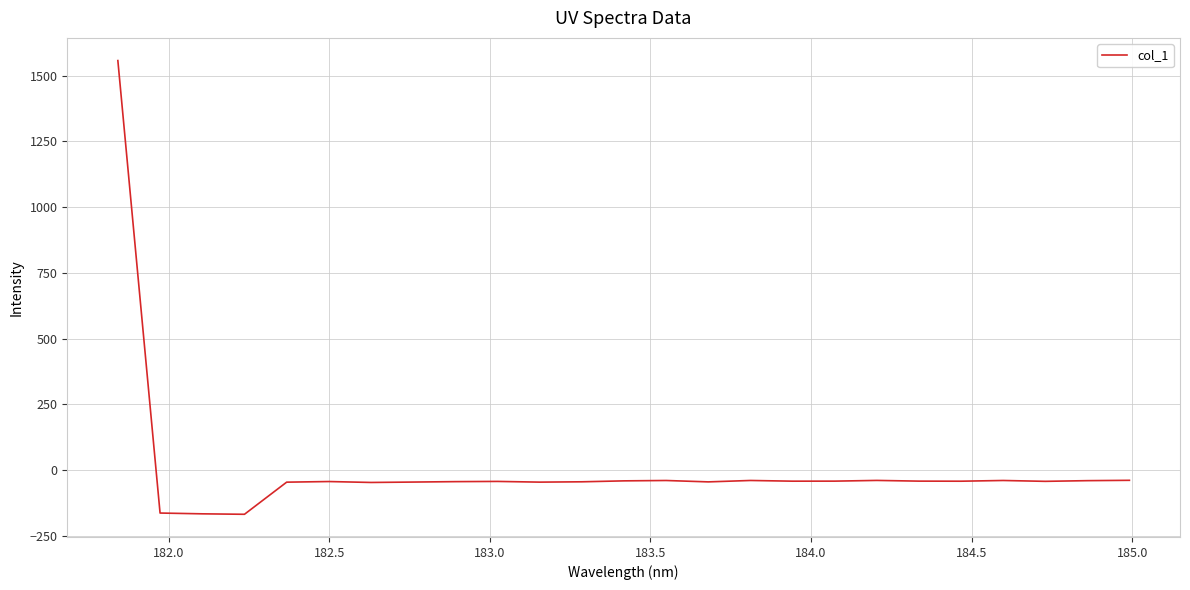

What is the minimum value shown in the chart?

-168.2